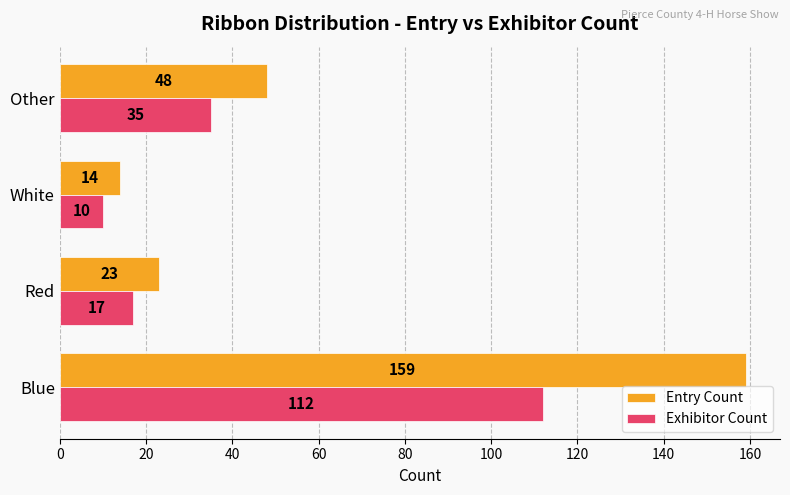

What is the sum of all Entry Count values?

244